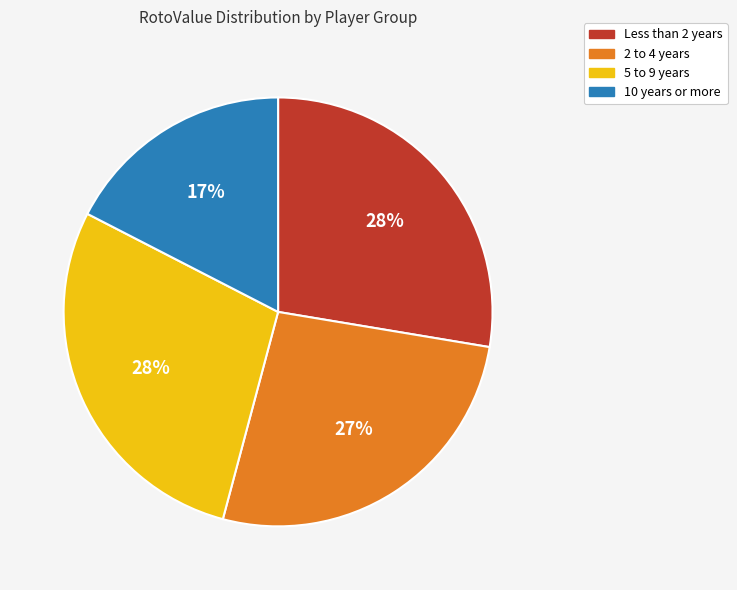

Is there a majority slice in this chart?

No